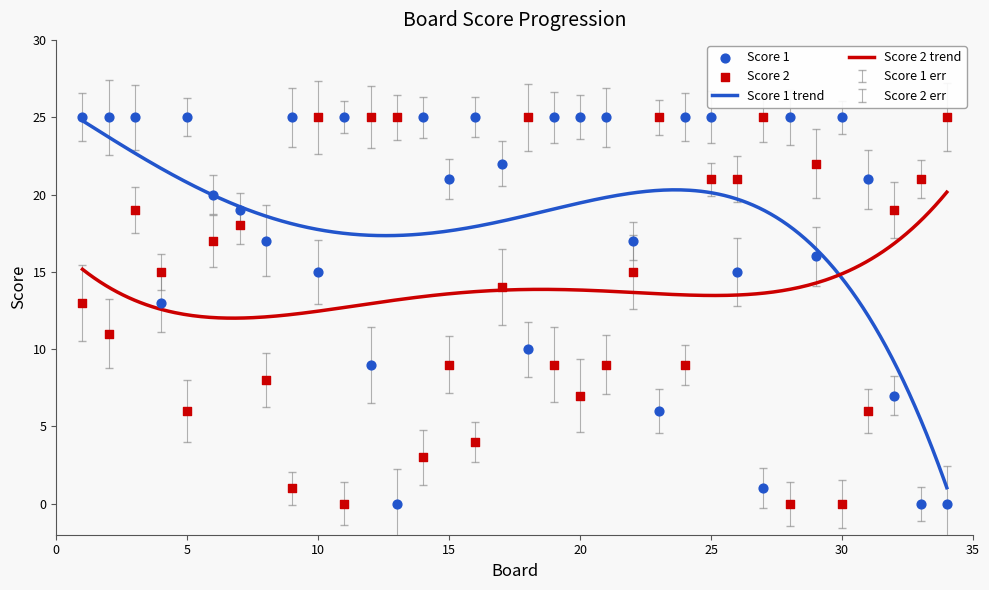

Which series has the largest total across all categories?

Score 1